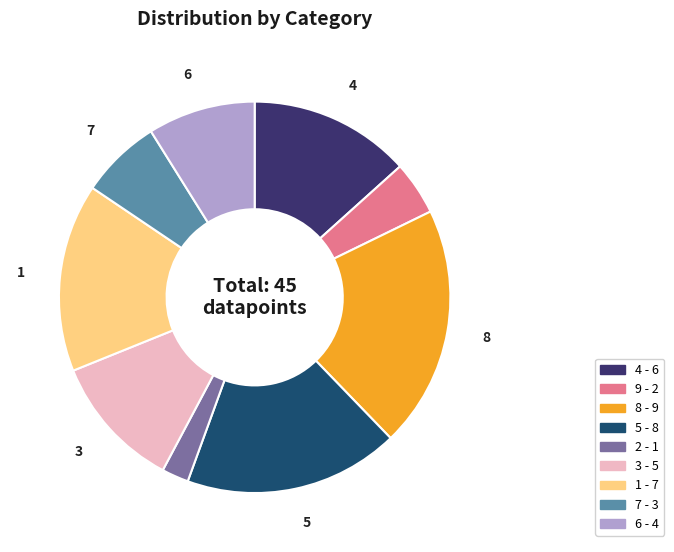

Rank the categories by value from highest to lowest.

8, 5, 1, 4, 3, 6, 7, 9, 2